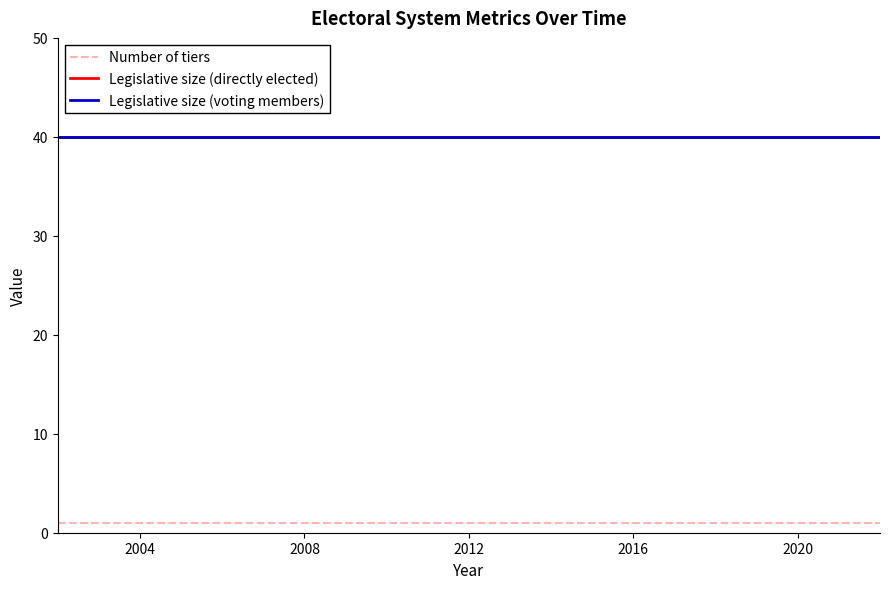

Reading left to right, transcribe all the data shown in this chart.

Number of tiers: 1	1	1	1	1	1
Legislative size (directly elected): 40	40	40	40	40	40
Legislative size (voting members): 40	40	40	40	40	40